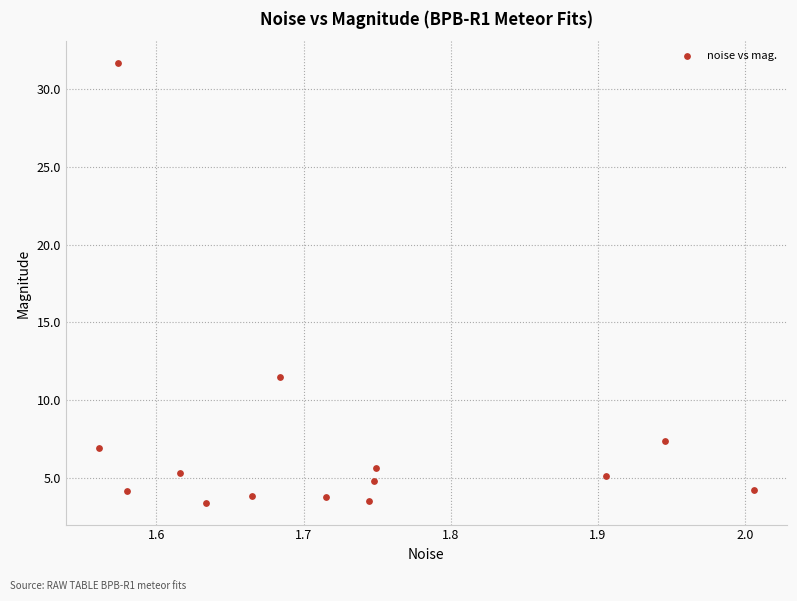

What Y value in the scatter plot is closest to 17?

11.5